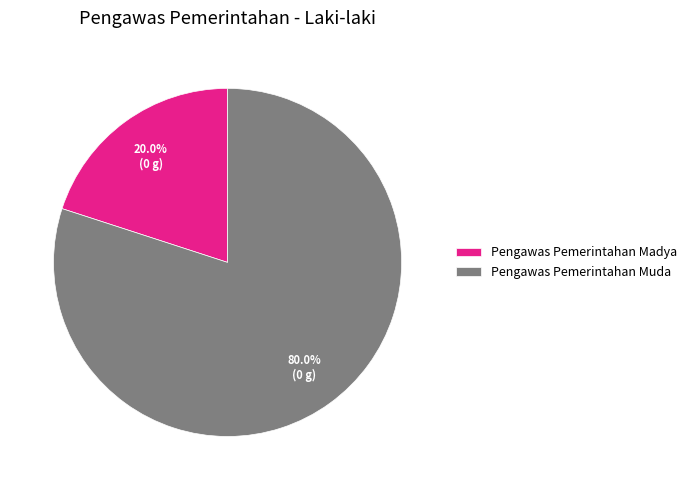

How many segments does this pie chart have?

2